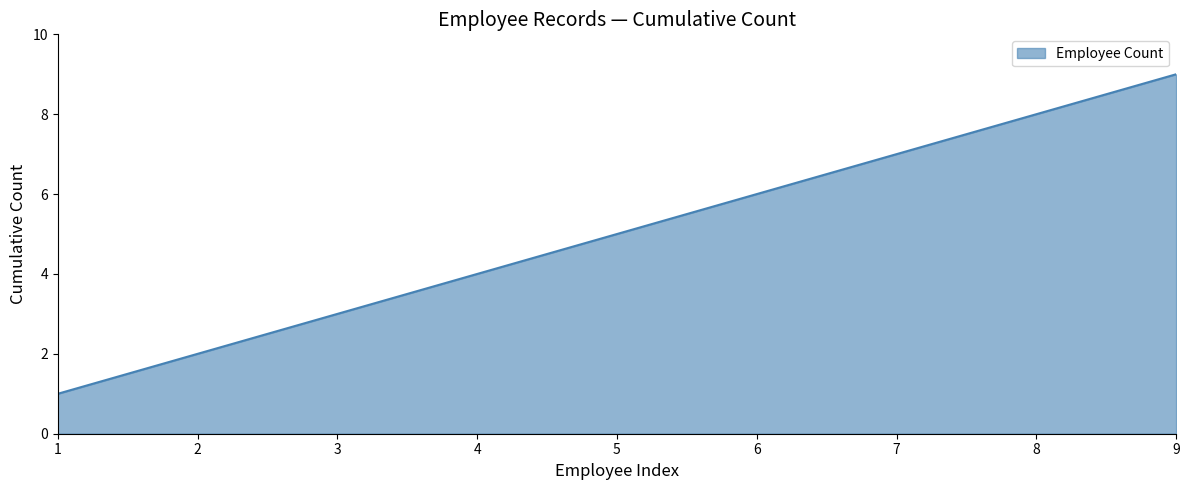

Rank the categories by value from lowest to highest.

1, 2, 3, 4, 5, 6, 7, 8, 9